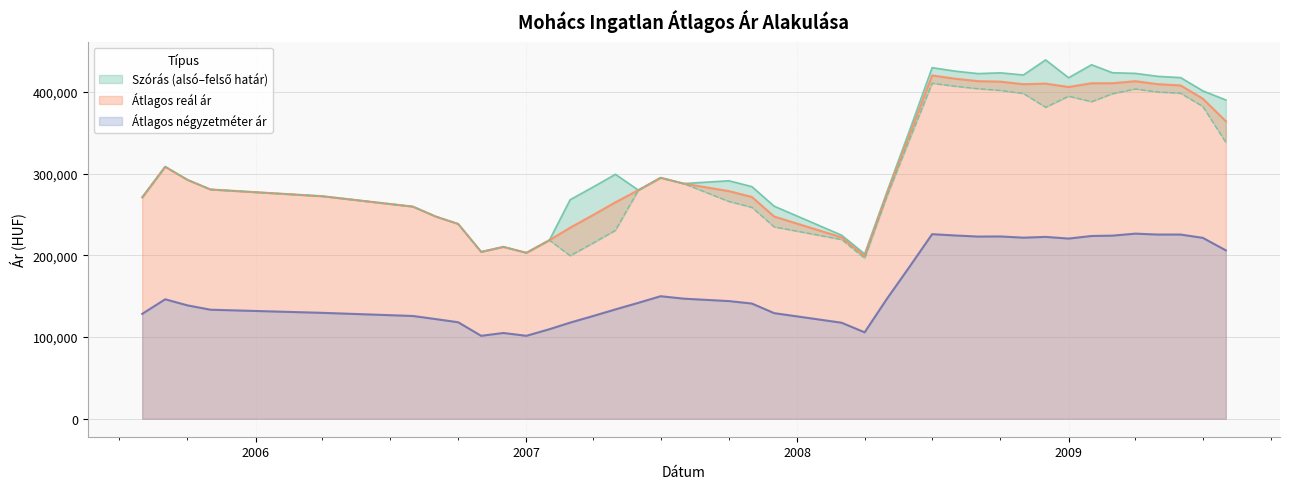

Which series has the largest range (max minus min)?

Átlagos reál ár (felső)